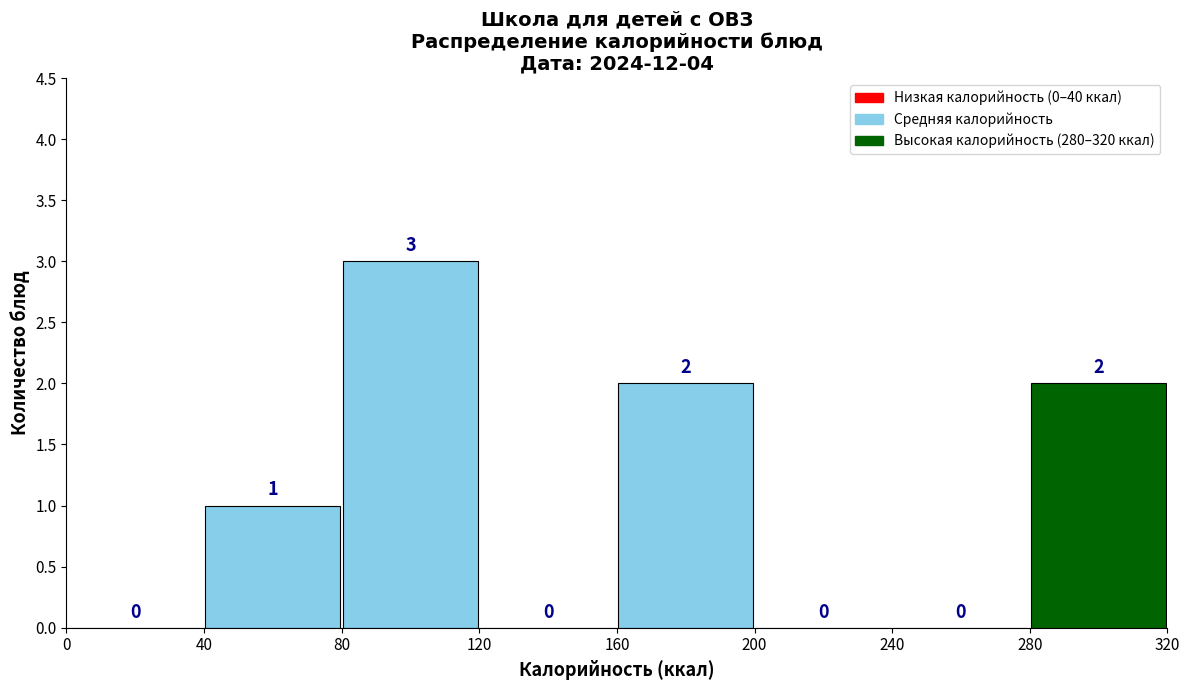

Reading left to right, transcribe this chart: for each bar, give the range it covers on the x-axis and its height.

0 to 40: 0
40 to 80: 1
80 to 120: 3
120 to 160: 0
160 to 200: 2
200 to 240: 0
240 to 280: 0
280 to 320: 2